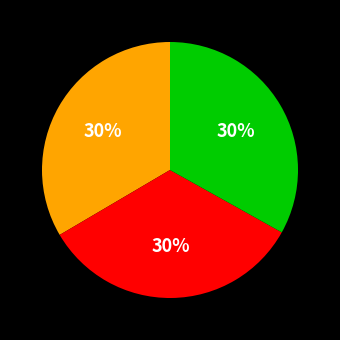

Which category has the smallest portion of the pie?

PAGADO